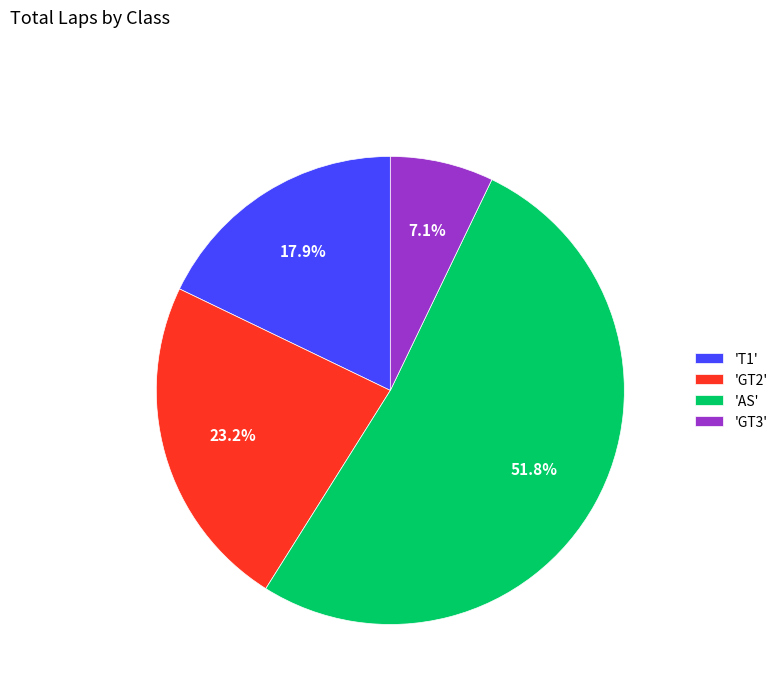

Which has a higher value, 'AS' or 'GT3'?

'AS'